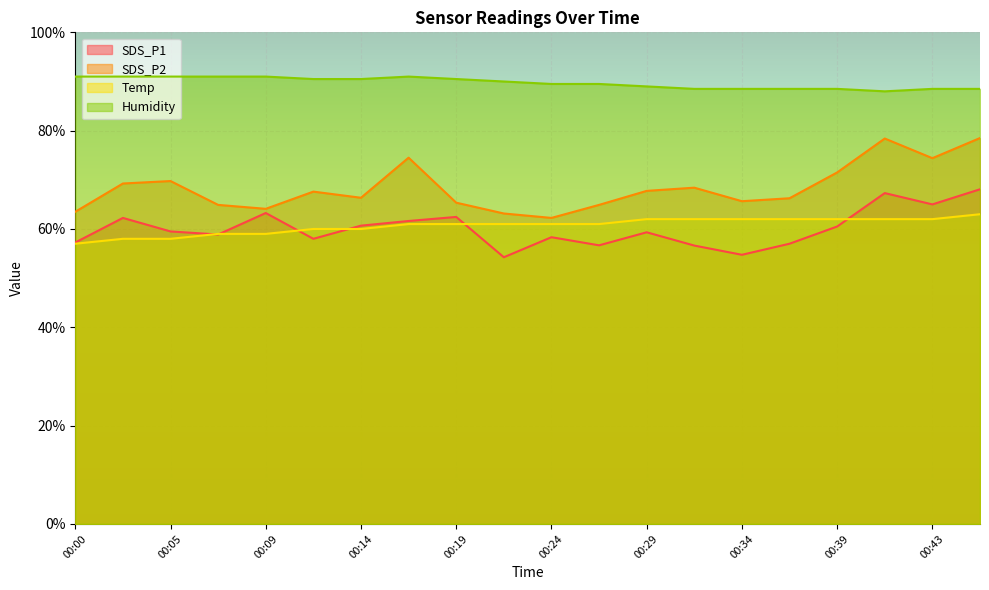

True or false: Humidity and SDS_P2 intersect in this chart.

False